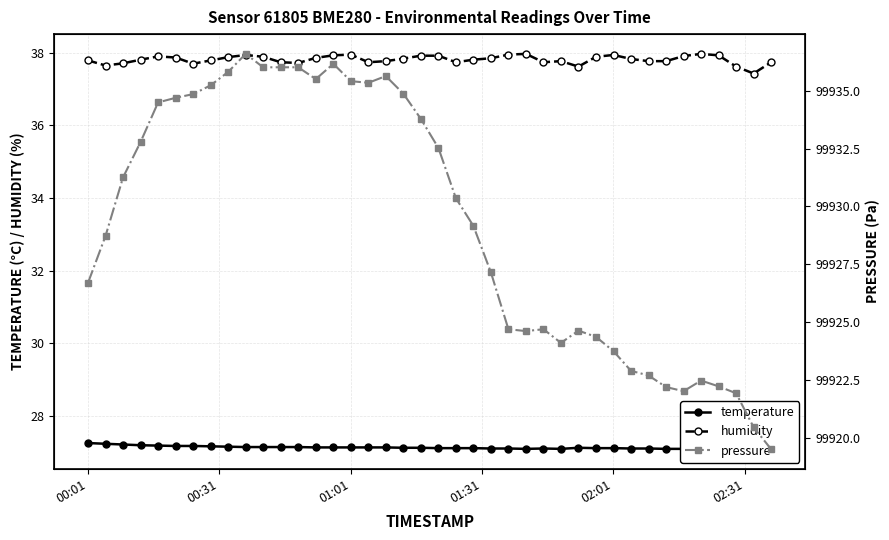

How many interior local peaks does the pressure series have?

6